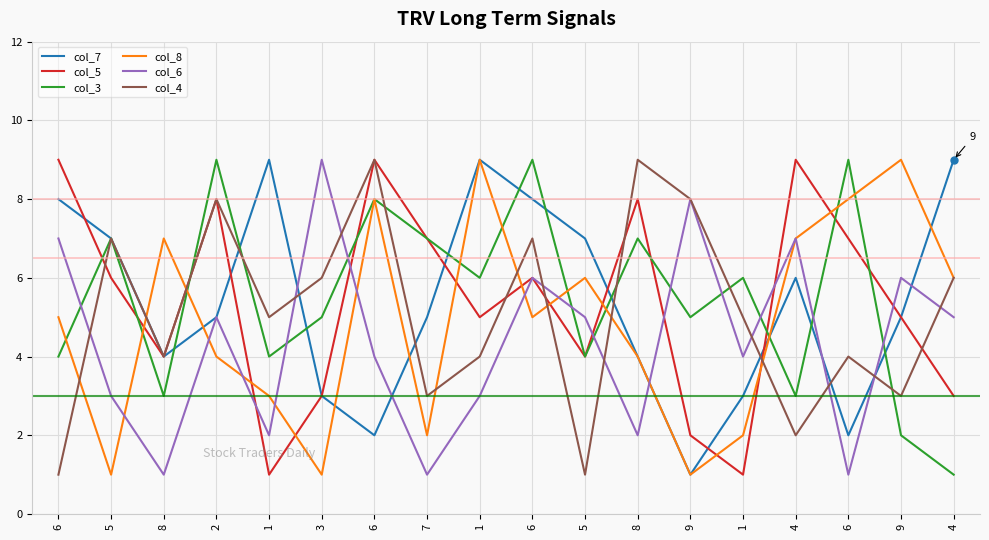

Between 6 and 4, which is larger?

4